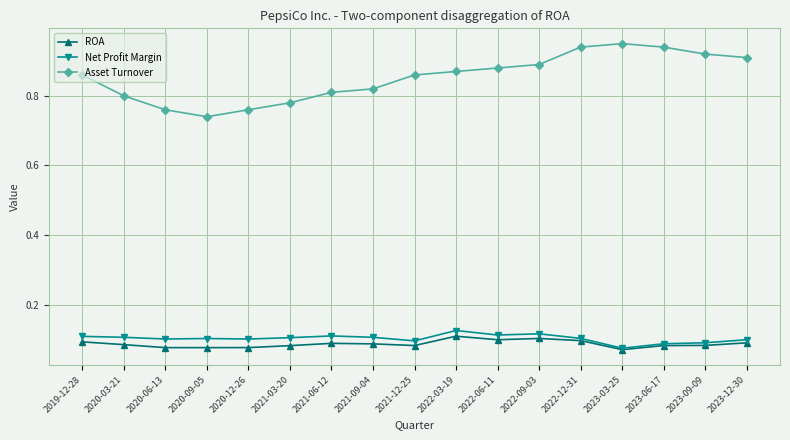

What is the difference between the maximum and minimum values in the Asset Turnover series?

0.2